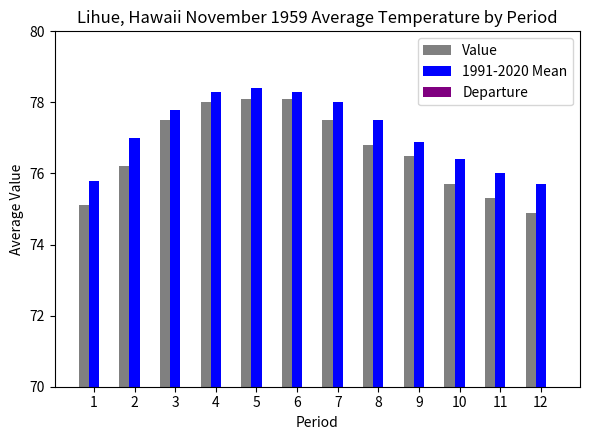

Which series changed the most between 1 and 4?

Value